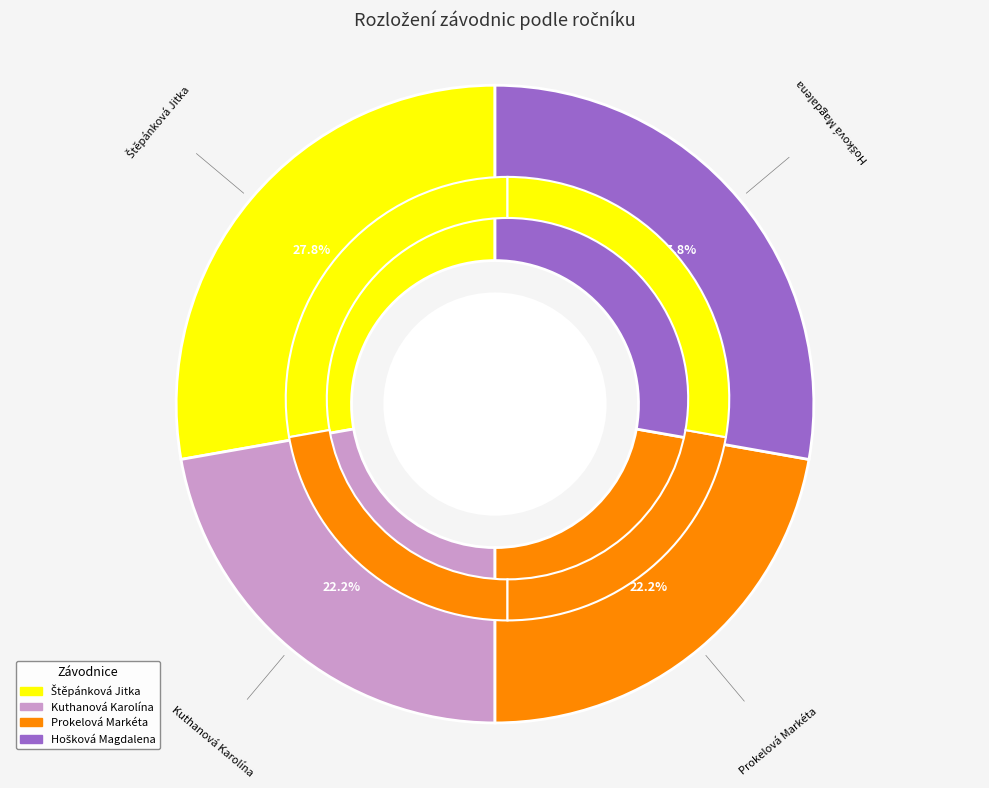

The Prokelová Markéta slice represents 22% of the pie. True or false?

True